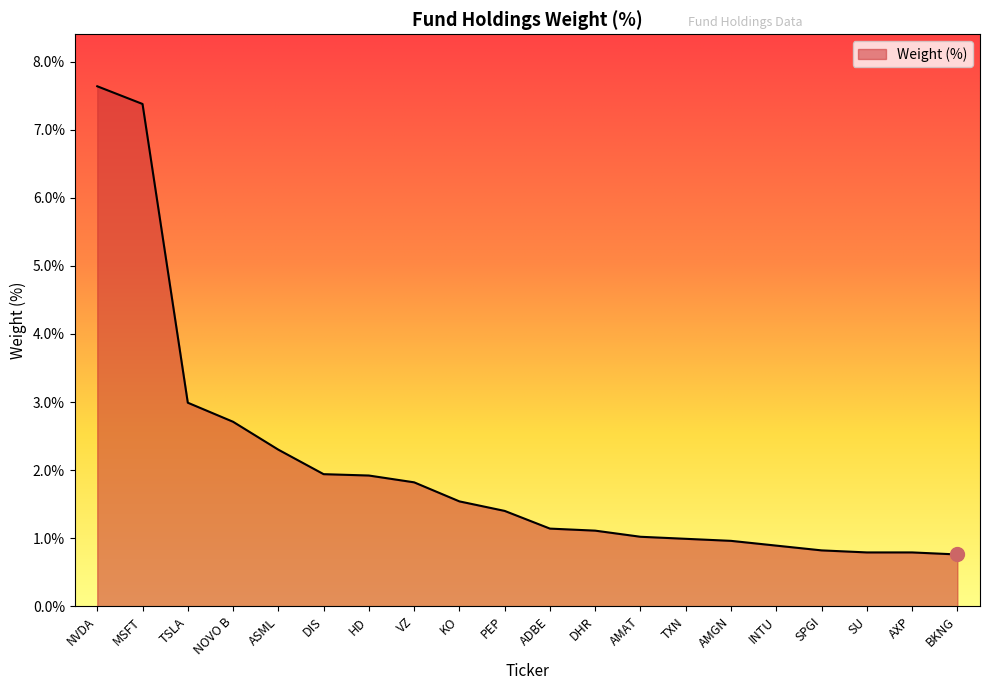

Reading right to left, transcribe all the data shown in this chart.

0.8	0.8	0.8	0.8	0.9	1.0	1.0	1.0	1.1	1.1	1.4	1.5	1.8	1.9	1.9	2.3	2.7	3.0	7.4	7.6